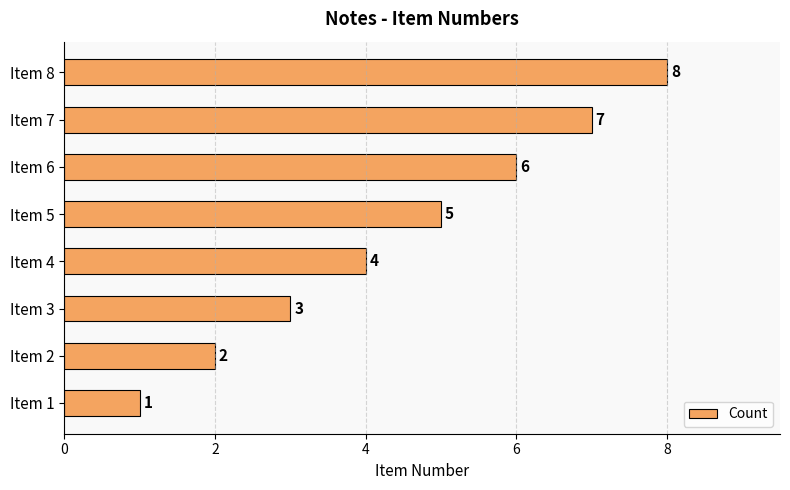

What is the change in value from Item 4 to Item 6?

+2